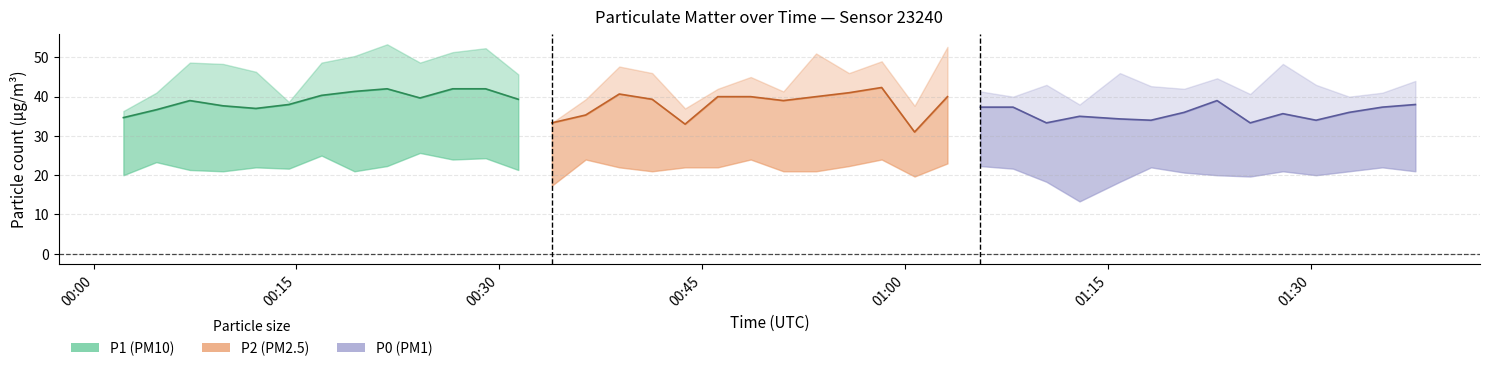

What is the maximum value for P2?

42.3